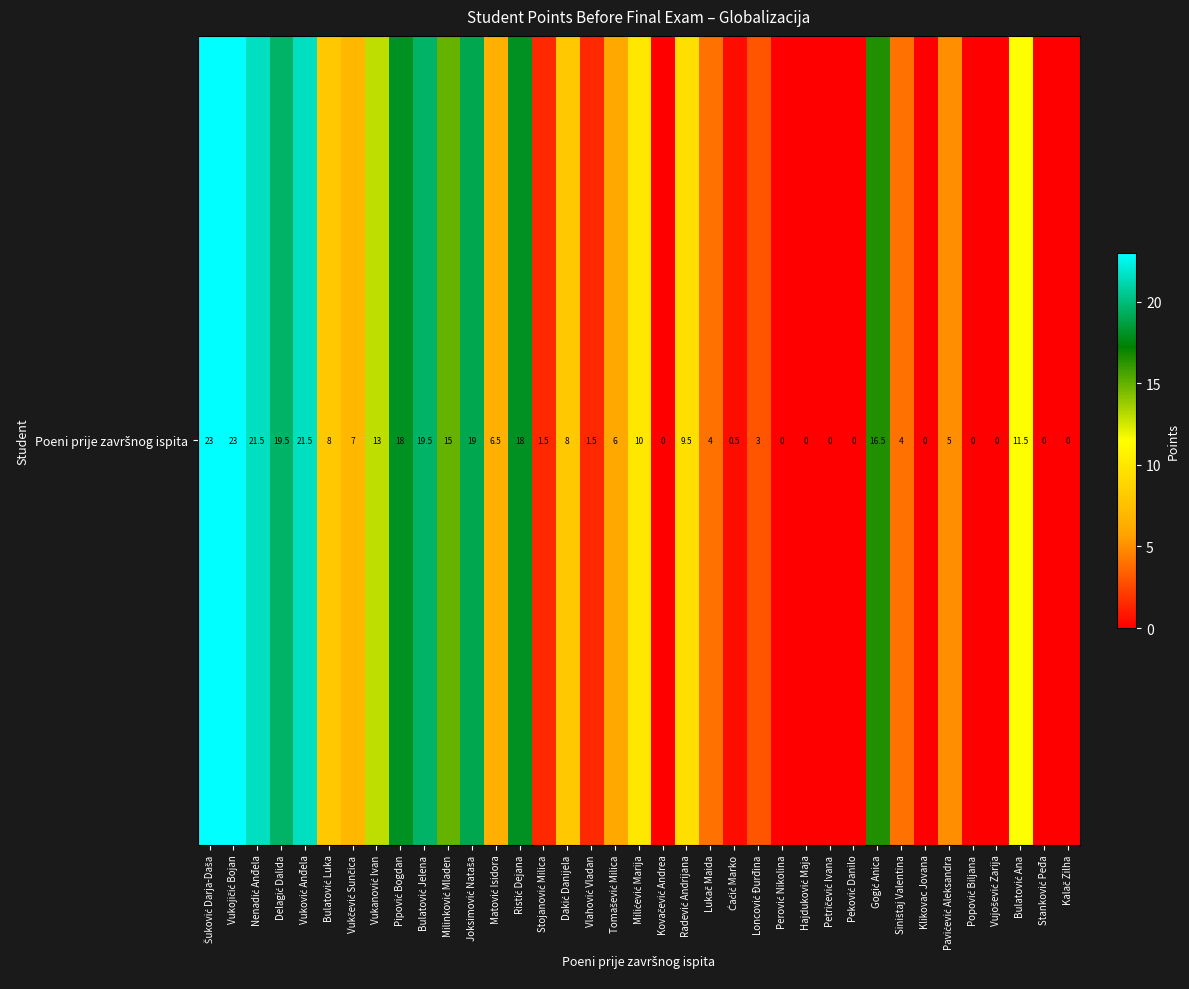

What is the difference between the maximum and minimum values?

23.0